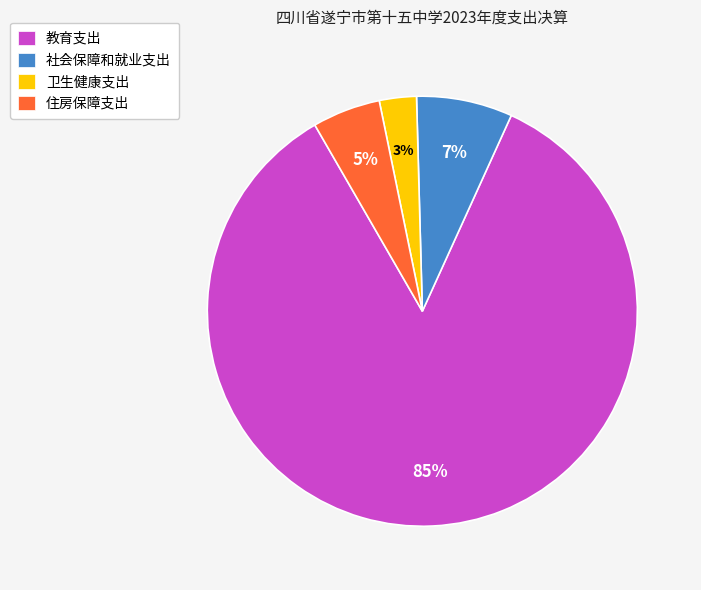

Does 教育支出 account for over 50% of the chart?

Yes